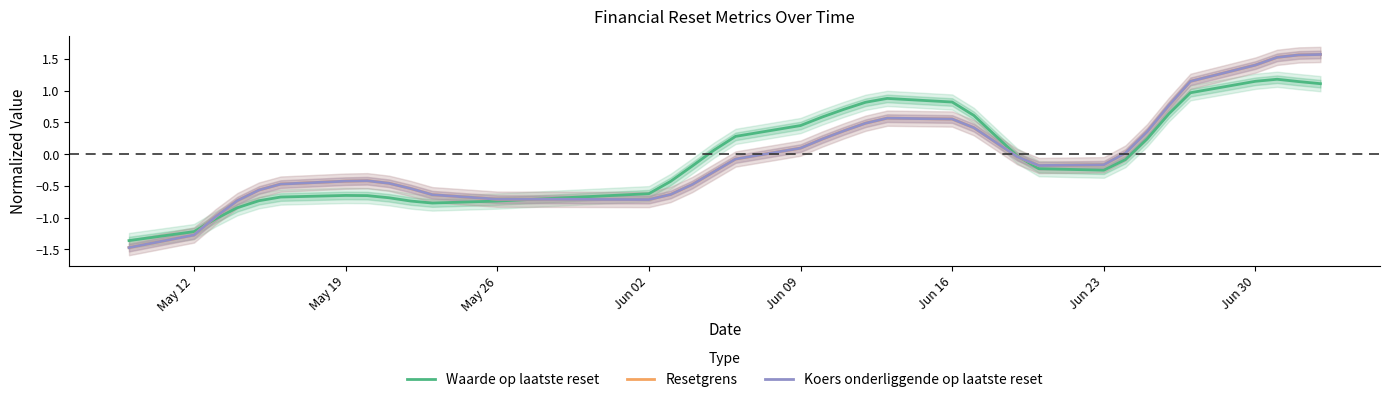

True or false: Resetgrens has a value of 1.4 at Jun 30.

True